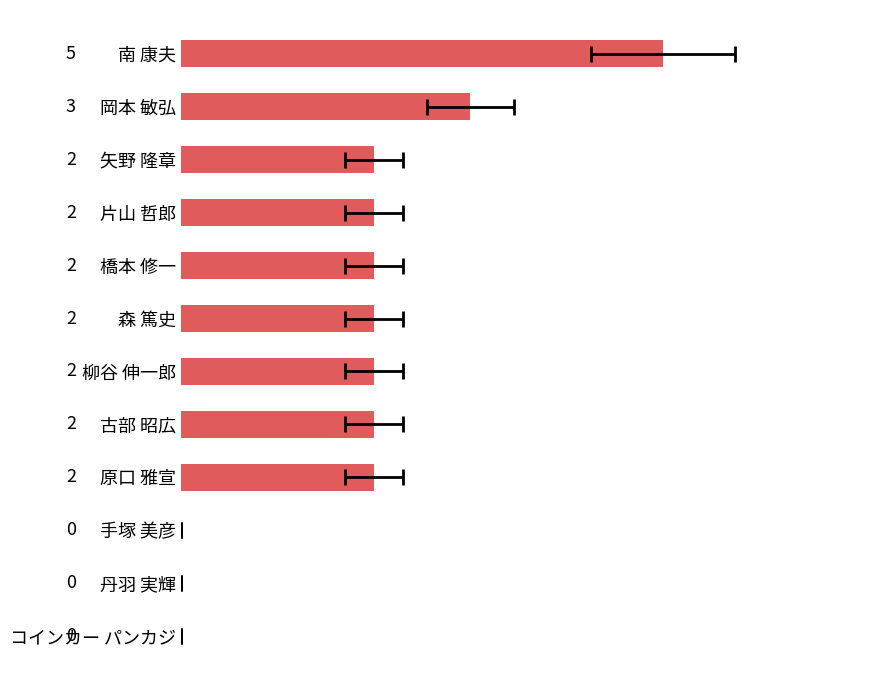

Reading left to right, what are all the values shown in this chart?

0=5	1=3	2=2	3=2	4=2	5=2	6=2	7=2	8=2	9=0	10=0	11=0